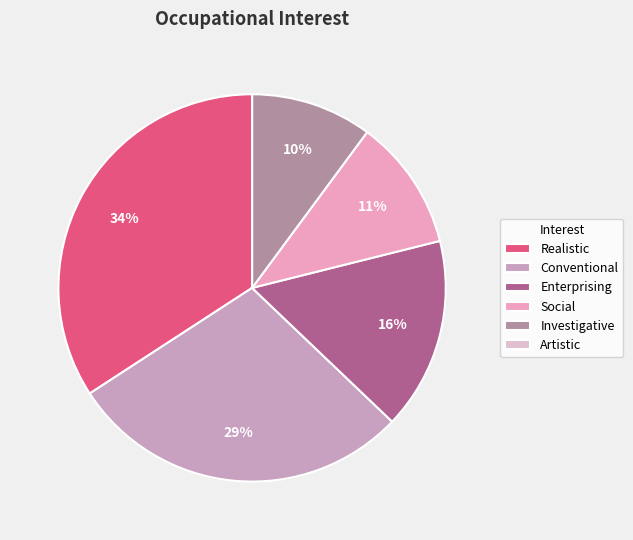

To the nearest percent, what is the average slice percentage?

17%